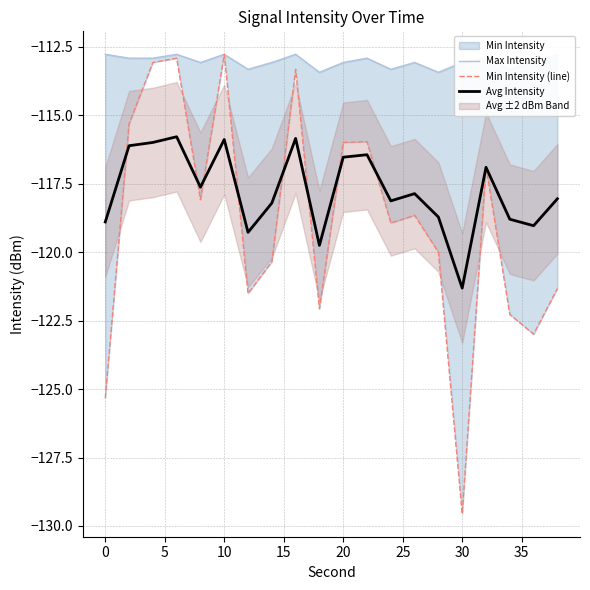

What is the highest value of the Avg Intensity series?

-115.8